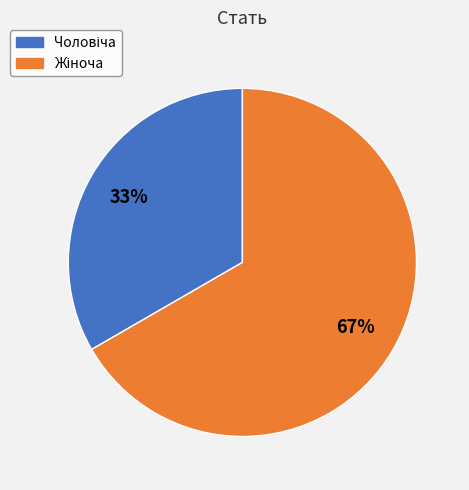

To the nearest percent, what is the average slice percentage?

50%